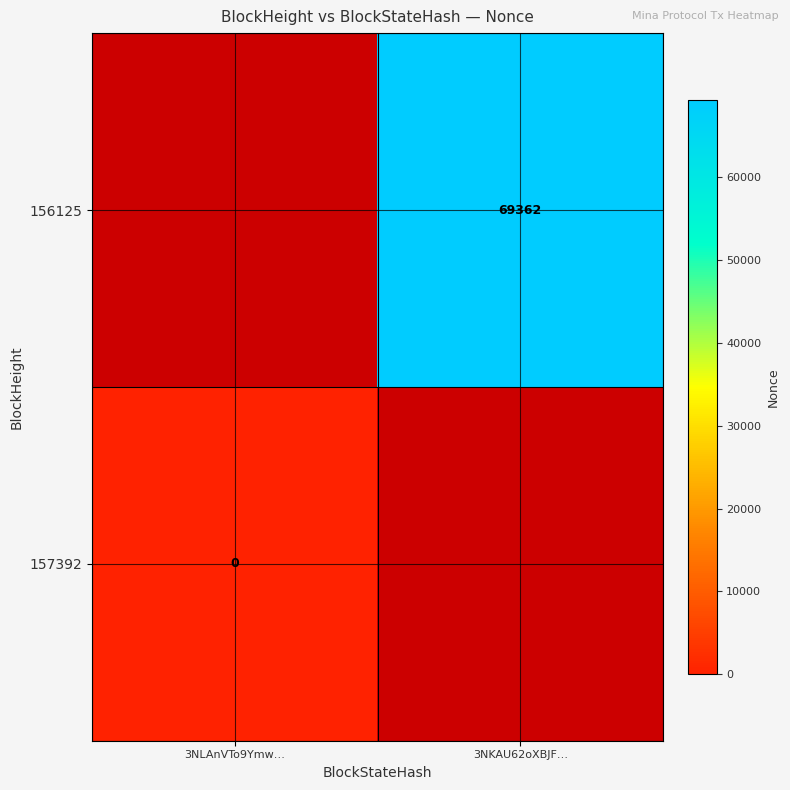

The value of 156125 at 3NKAU62oXBJF… is 69362. True or false?

True